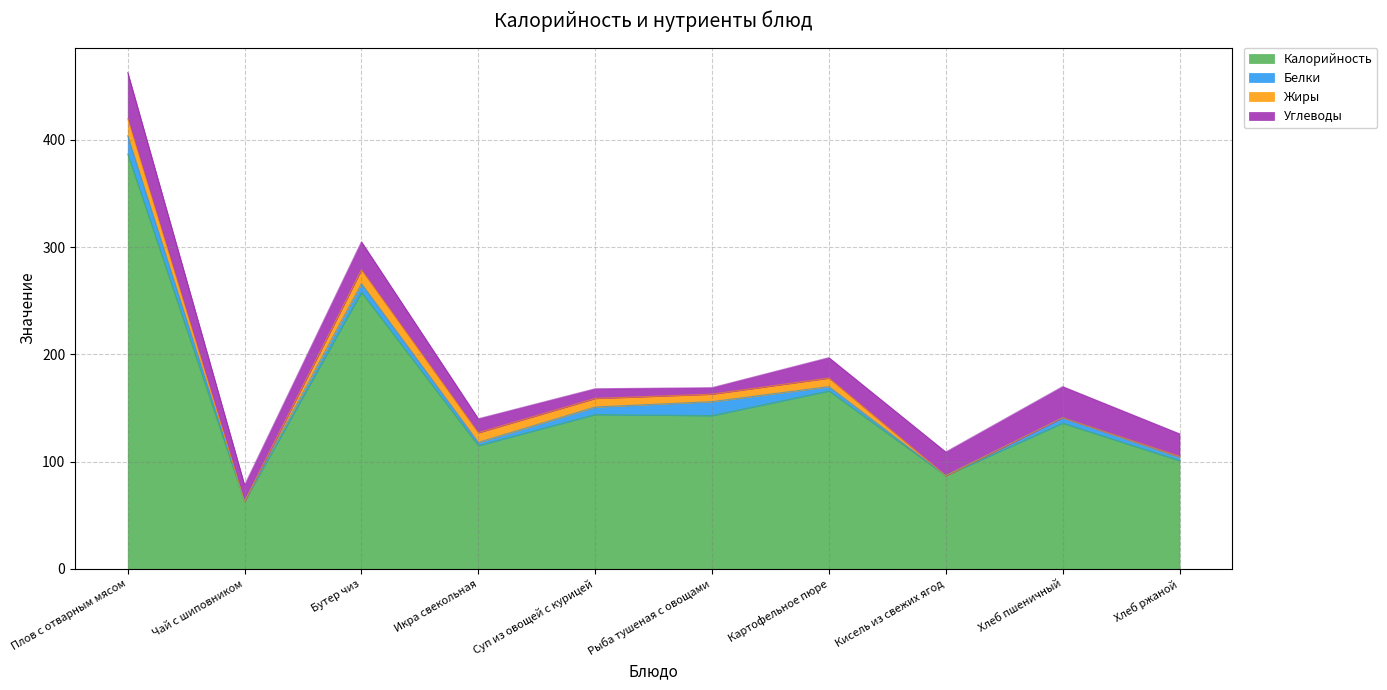

At which category does the chart reach its minimum across all series?

Чай с шиповником